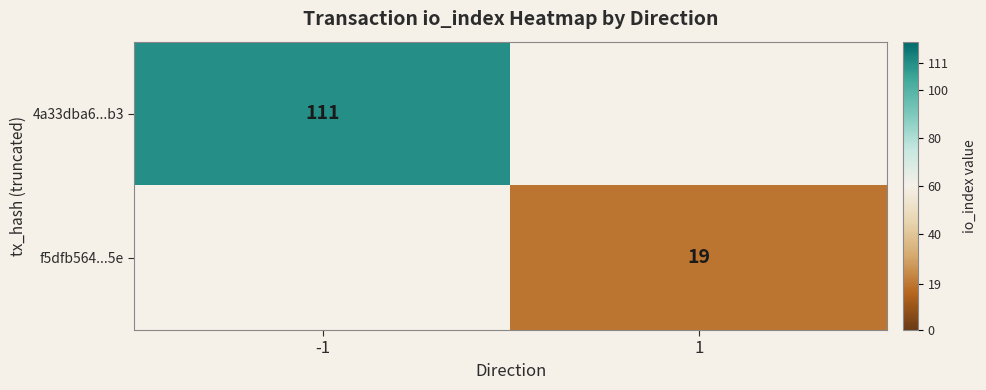

Is it true that f5dfb564...5e equals 19 at 1?

True